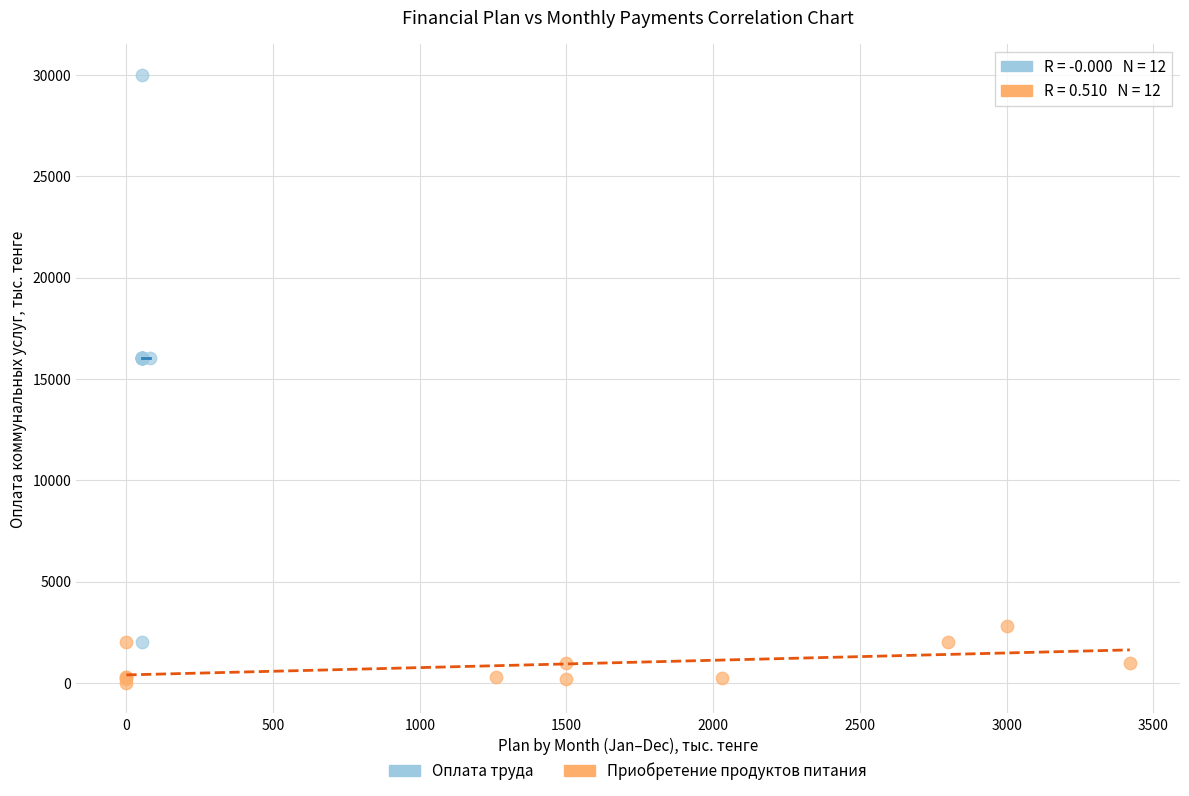

What are all the series names shown in the legend?

Оплата труда, Приобретение продуктов питания